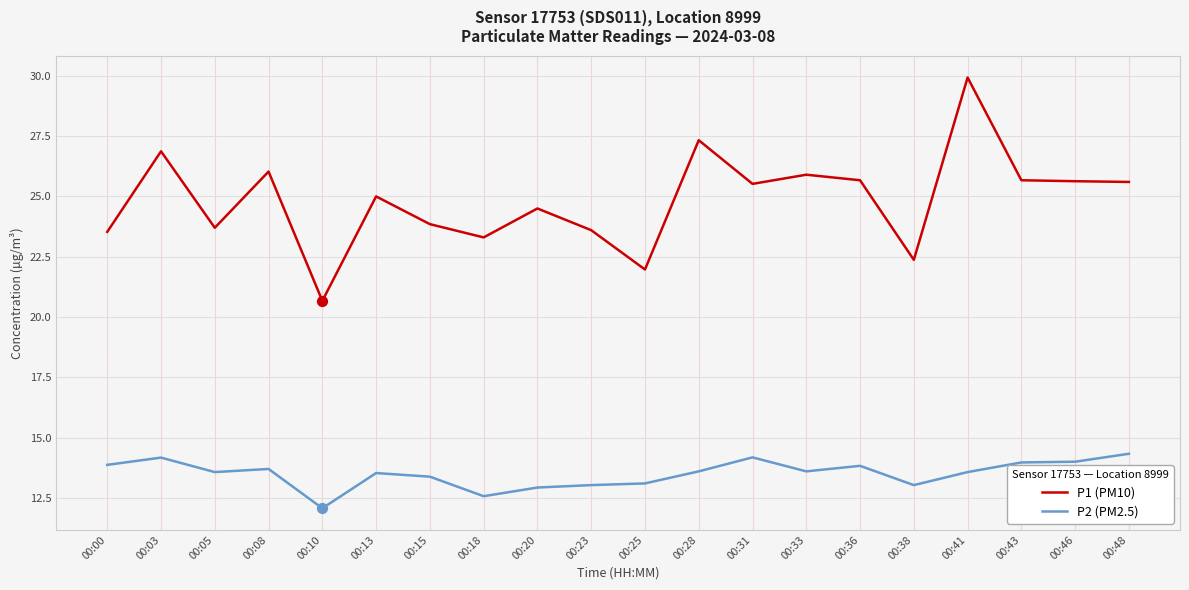

What is the total value across all series at 00:25?

35.1